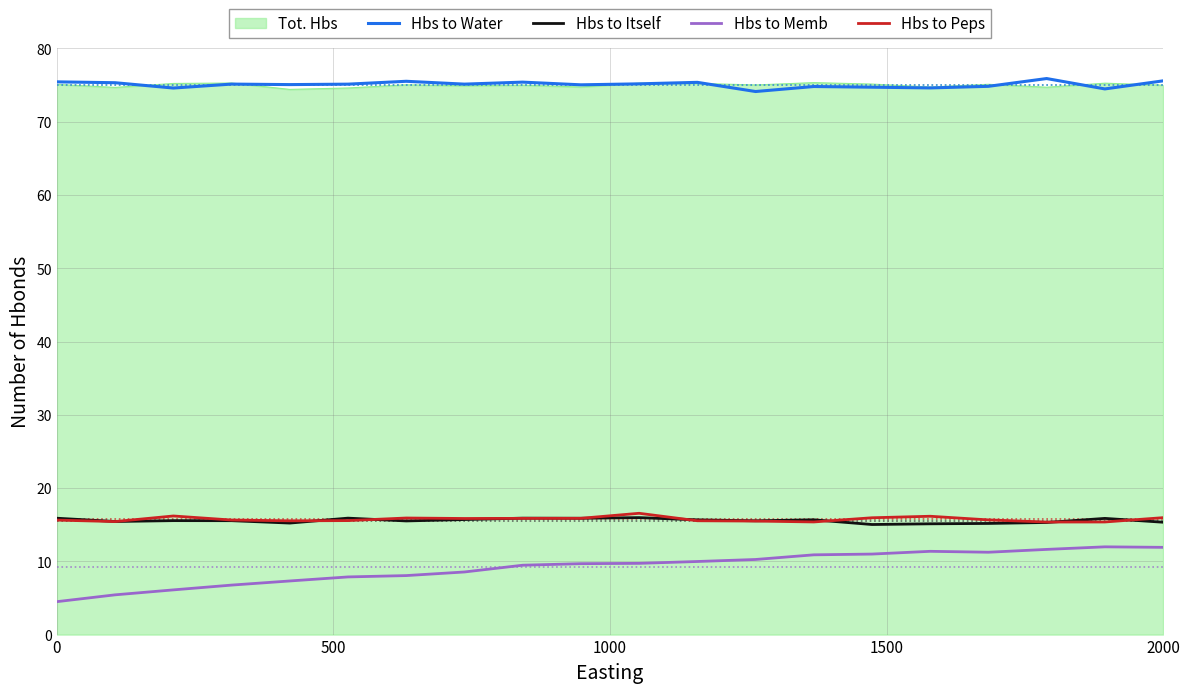

True or false: Hbs to Itself and Tot. Hbs cross at least once.

False